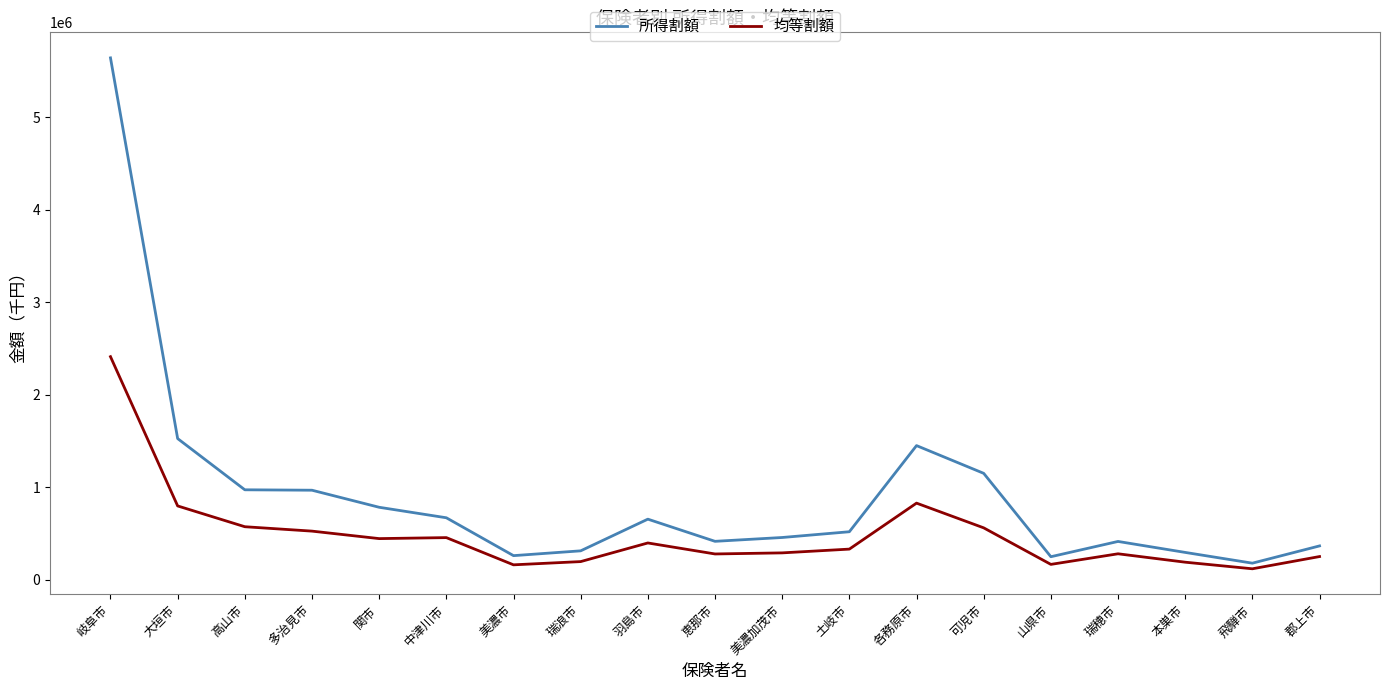

True or false: 均等割額 has a value of 196619 at 瑞浪市.

True